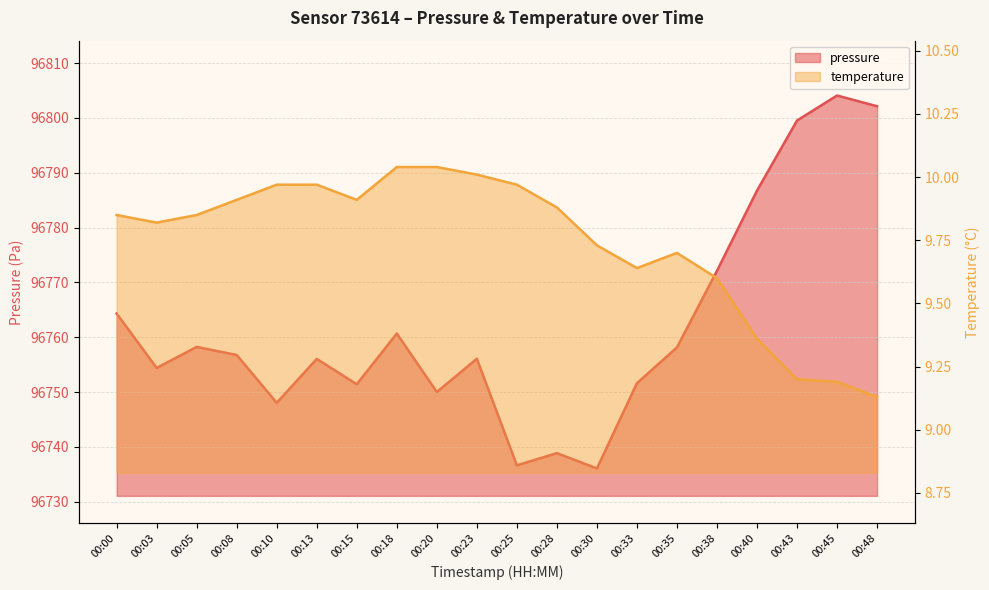

List the labels in order of pressure value, largest first.

00:45, 00:48, 00:43, 00:40, 00:38, 00:00, 00:18, 00:05, 00:35, 00:08, 00:23, 00:13, 00:03, 00:33, 00:15, 00:20, 00:10, 00:28, 00:25, 00:30